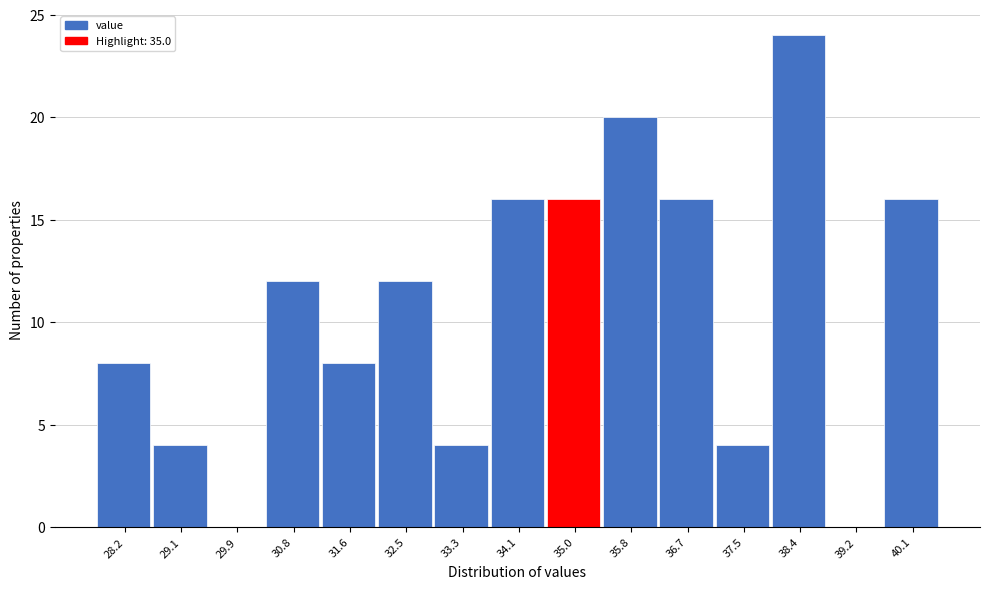

Reading left to right, transcribe this chart: for each bar, give the range it covers on the x-axis and its height. Neither the bar edges nor the heights are printed on the chart, so give them approximately, as read against the axes.

27.8 to 28.6: 8
28.6 to 29.5: 4
29.5 to 30.3: 0
30.3 to 31.2: 12
31.2 to 32.0: 8
32.0 to 32.9: 12
32.9 to 33.7: 4
33.7 to 34.6: 16
34.6 to 35.4: 16
35.4 to 36.3: 20
36.3 to 37.1: 16
37.1 to 38.0: 4
38.0 to 38.8: 24
38.8 to 39.7: 0
39.7 to 40.5: 16